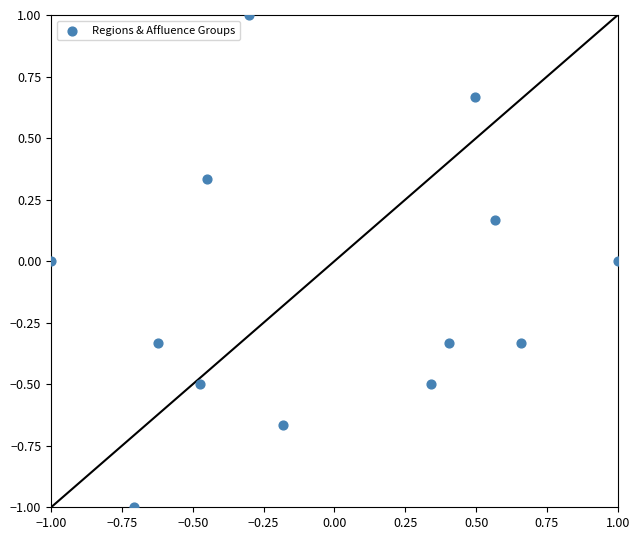

What is the range of X values (max minus min)?

2.0